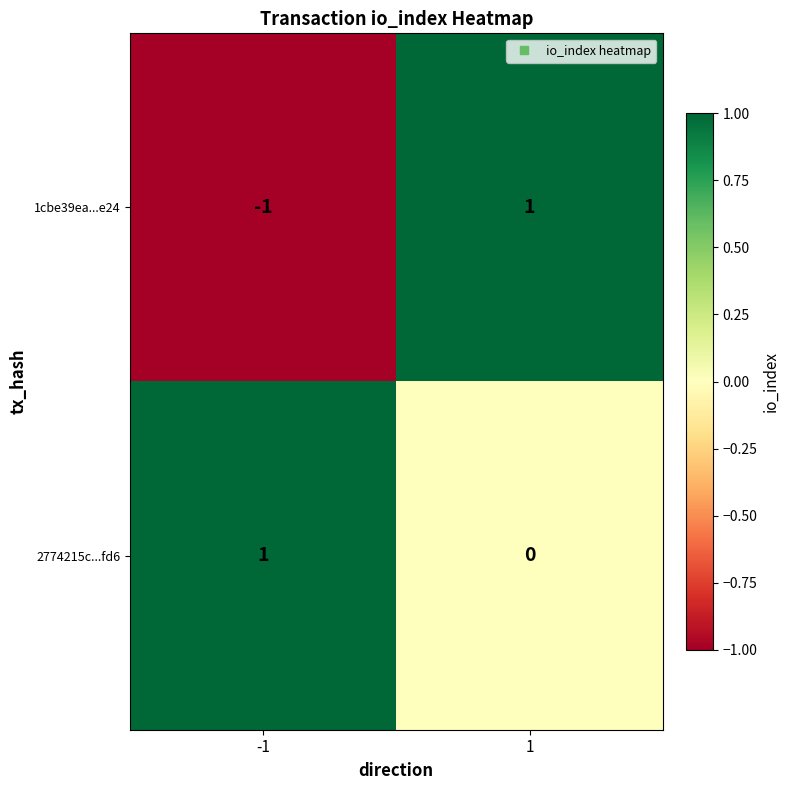

List the series in order of their overall mean, lowest first.

1cbe39ea...e24, 2774215c...fd6